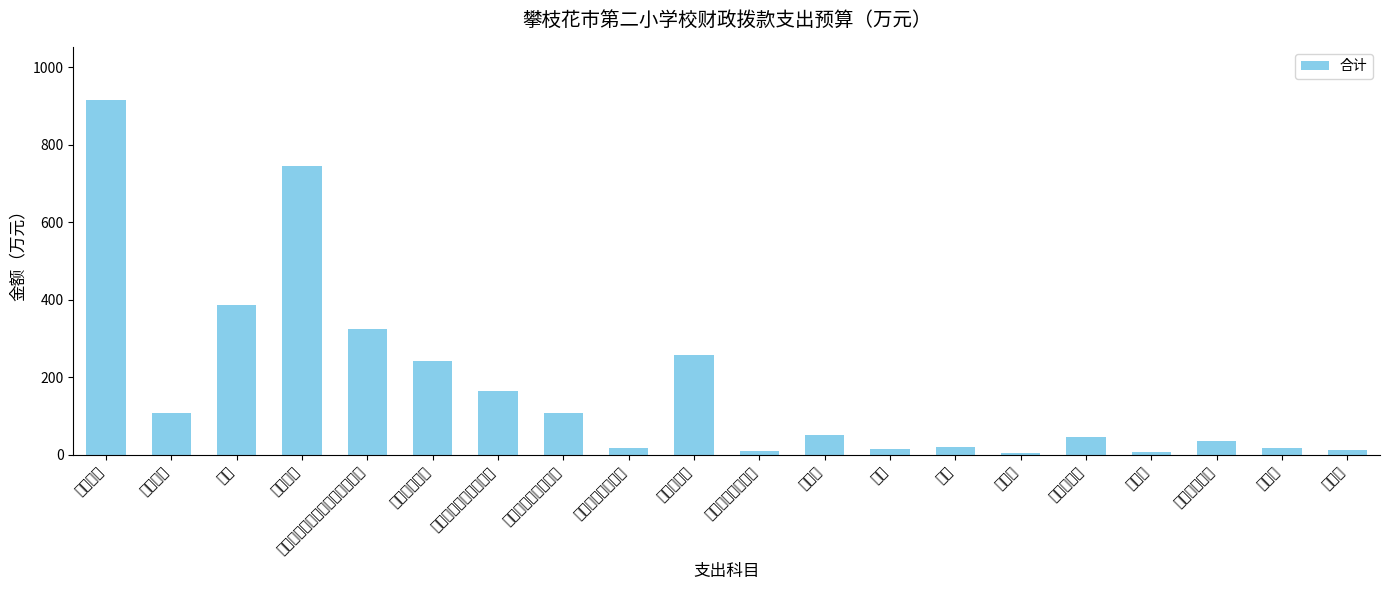

At which category does the chart reach its peak across all series?

基本工资